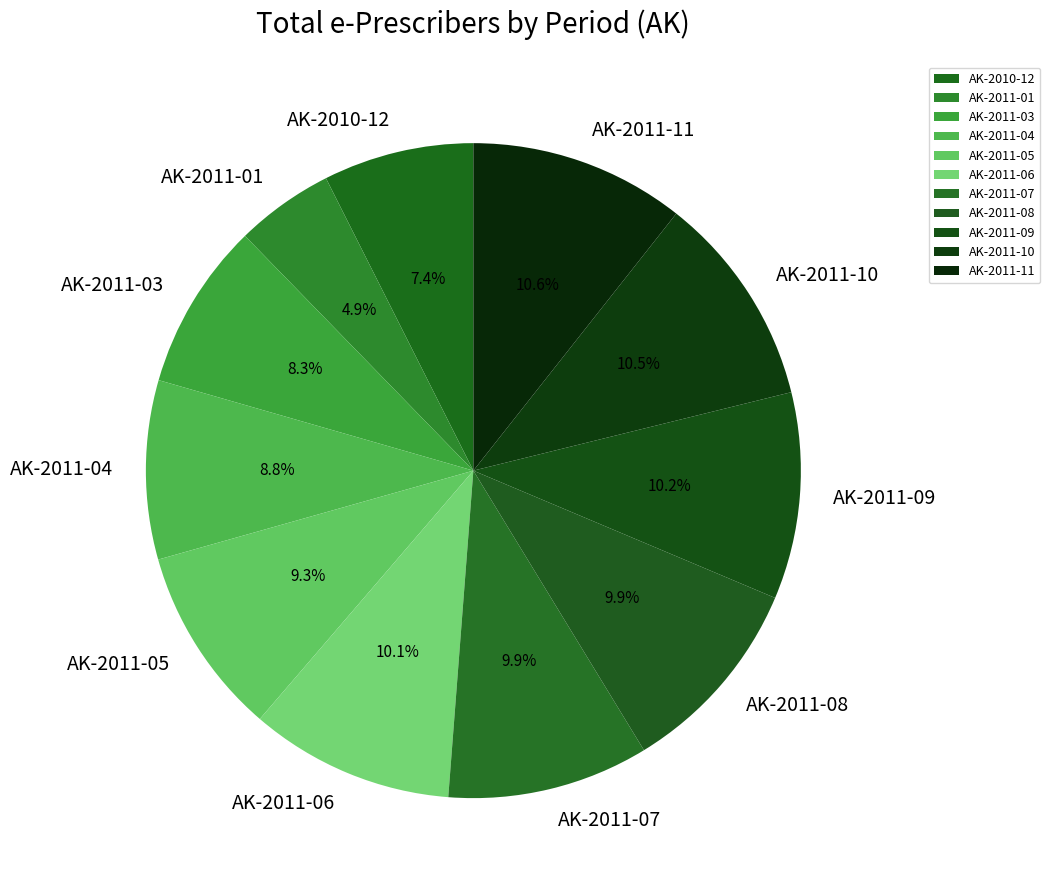

The AK-2011-08 slice represents 1% of the pie. True or false?

False